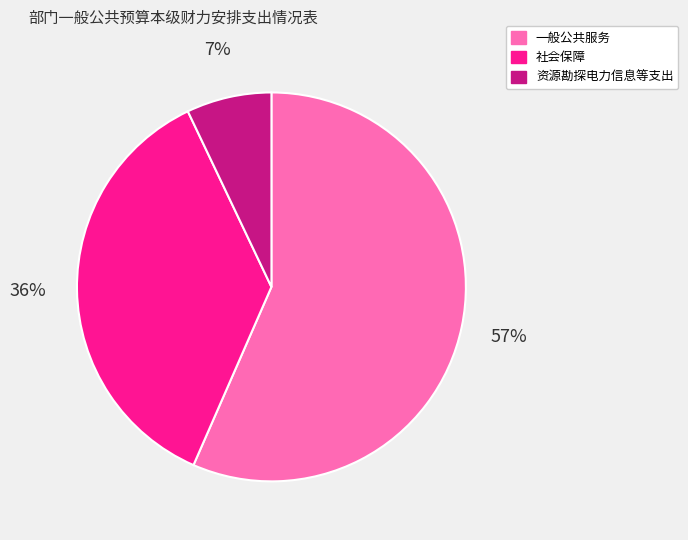

Is 社会保障 the majority of the pie?

No